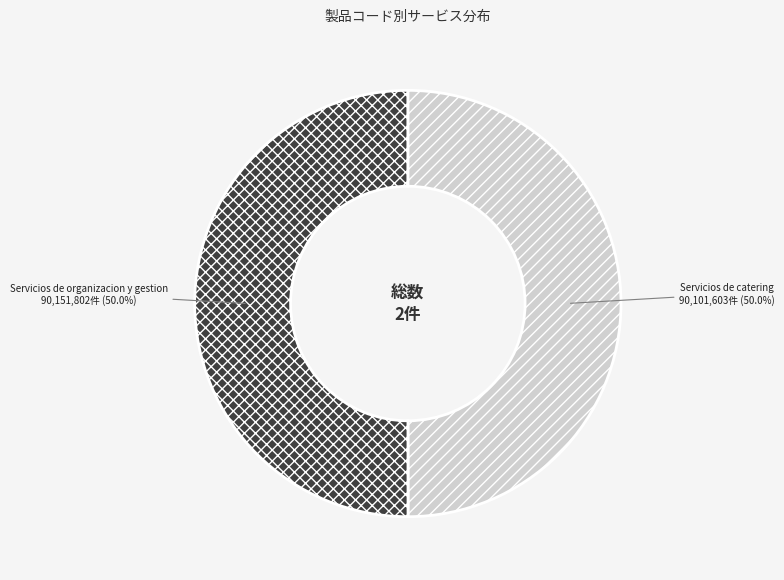

How much of the chart is everything except Servicios de catering?

50.0%